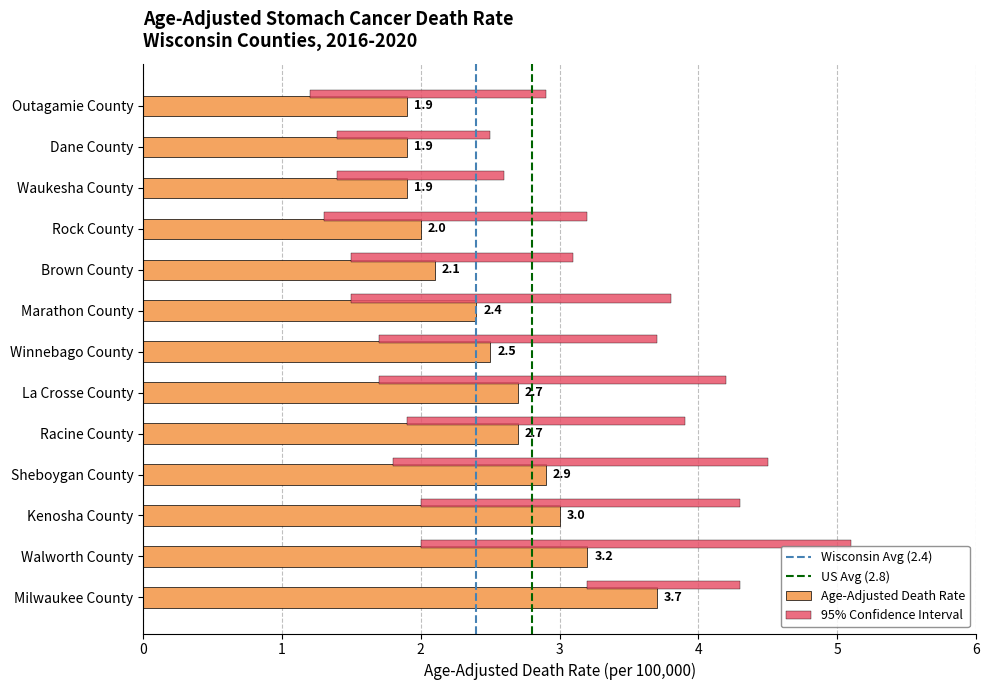

List the series in order of their overall mean, lowest first.

Lower CI, Age-Adjusted Death Rate, Upper CI